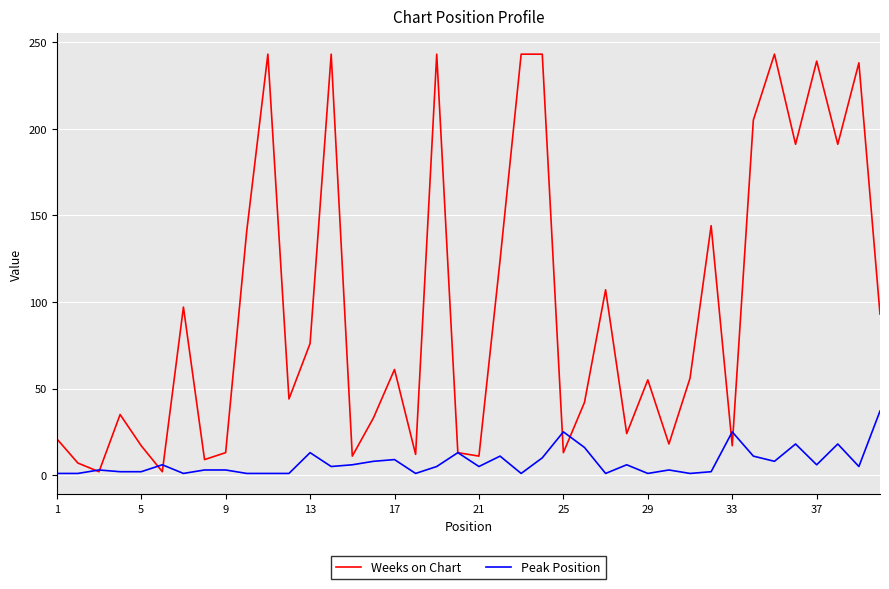

Which series has the widest spread of values?

Weeks on Chart